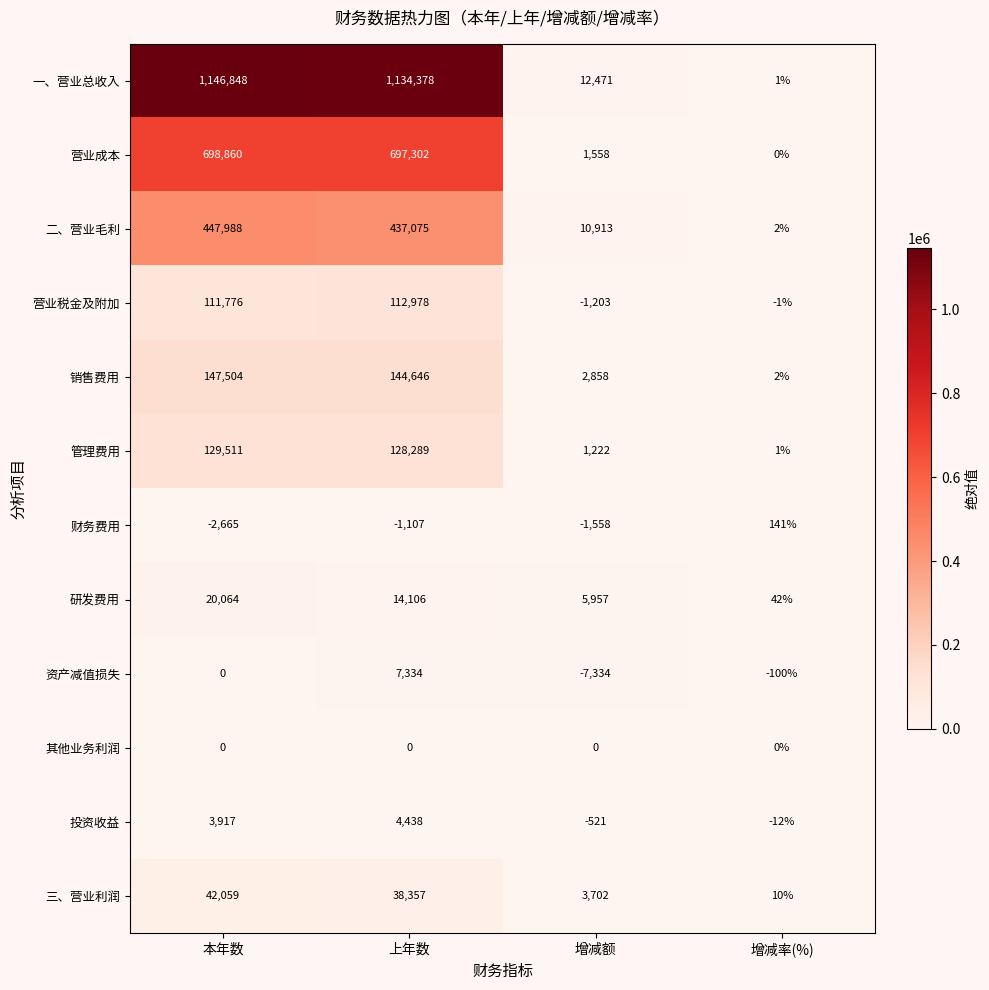

What is the average value of the 研发费用 series?

10042